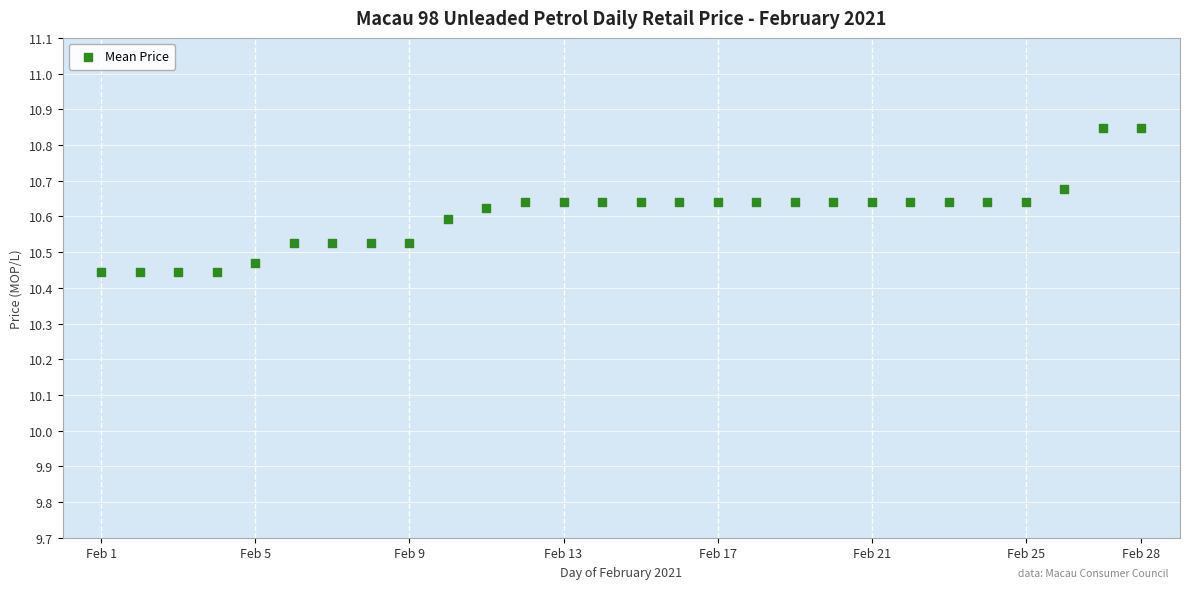

What is the range of Y values (max minus min)?

0.4